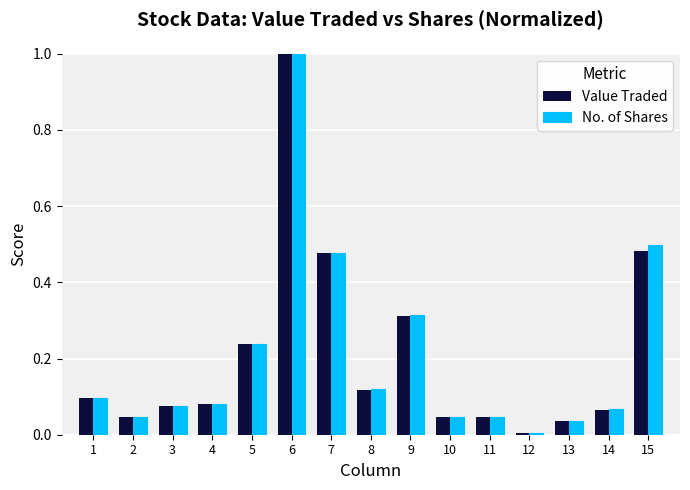

Is it true that Value Traded equals 0.1 at 3?

True